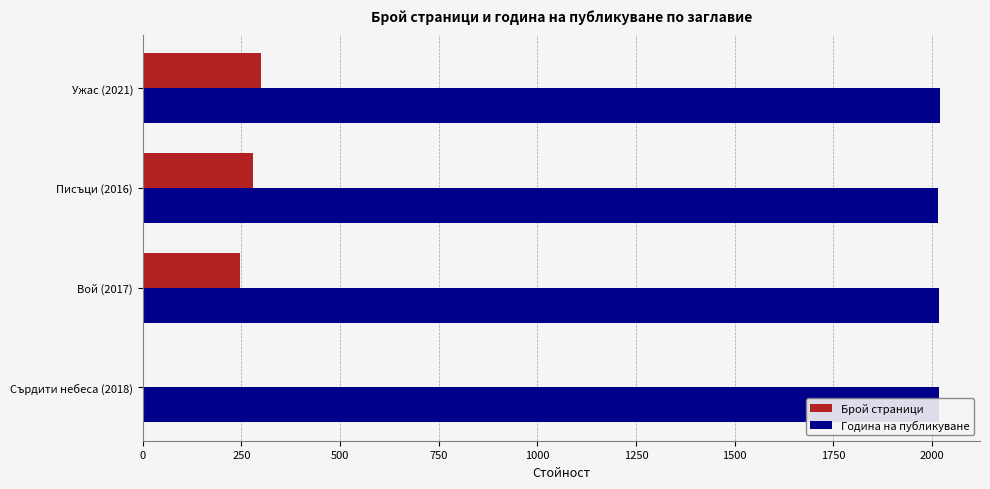

How many data points does each series have?

4